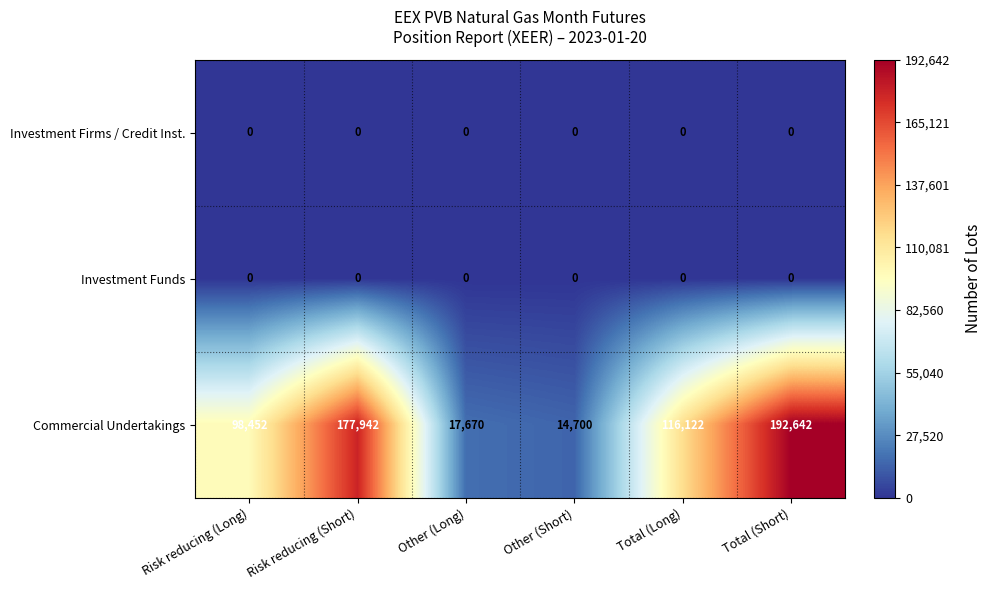

Is it true that Commercial Undertakings equals 98452 at Risk reducing (Long)?

True